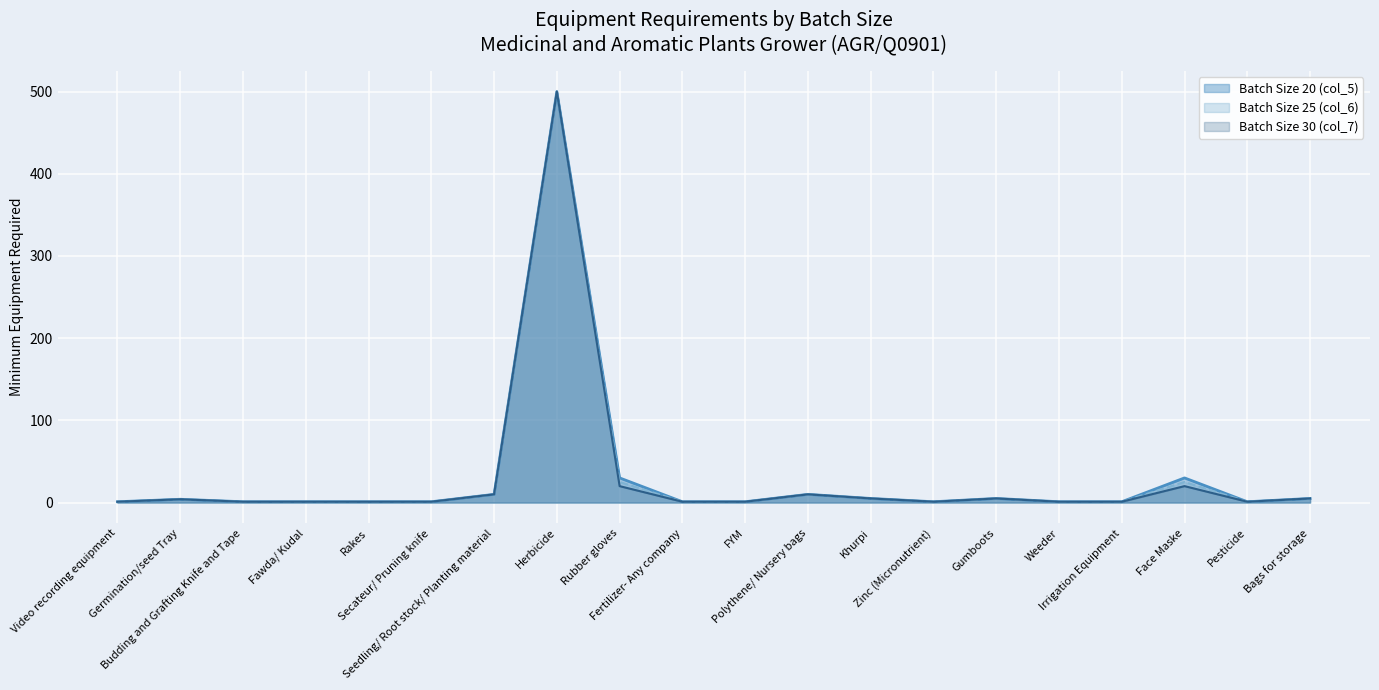

Rank the series by their average value, from highest to lowest.

Batch Size 20 (col_5), Batch Size 25 (col_6), Batch Size 30 (col_7)